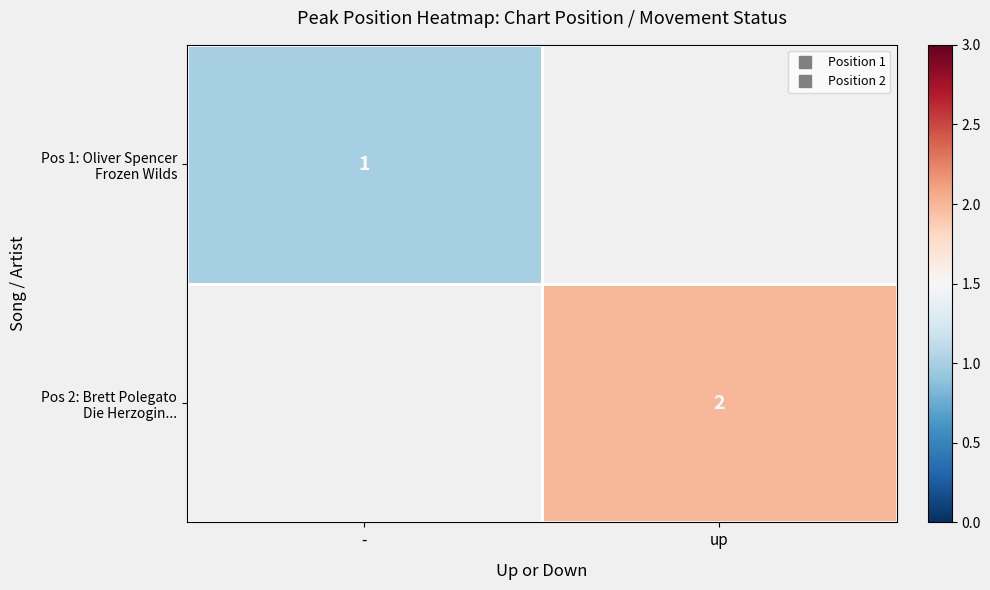

What is the highest value of the Pos 1: Oliver Spencer Frozen Wilds series?

1.0